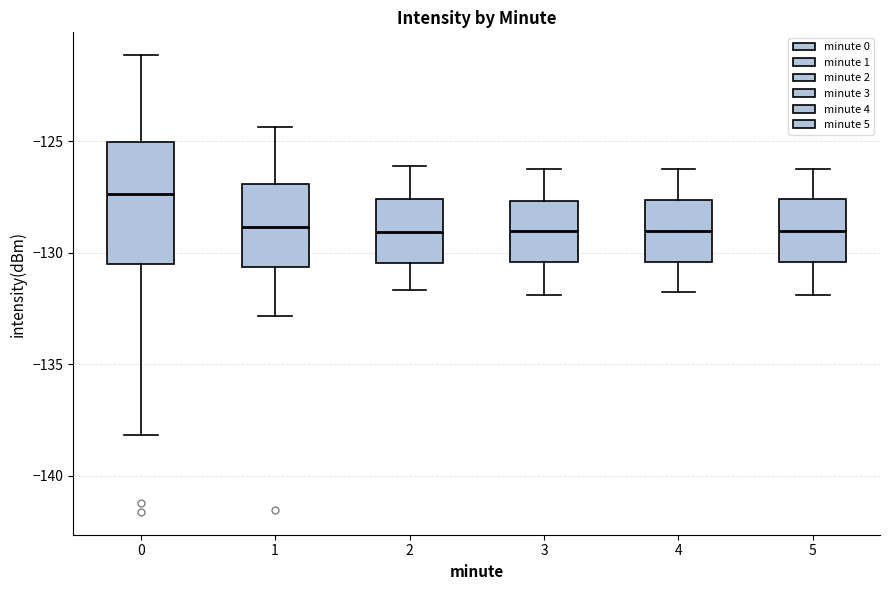

Where does the median line of the box at x = 5 sit on the y-axis? The values are not printed on the chart, so give them approximately, as read against the axis.

-129.0